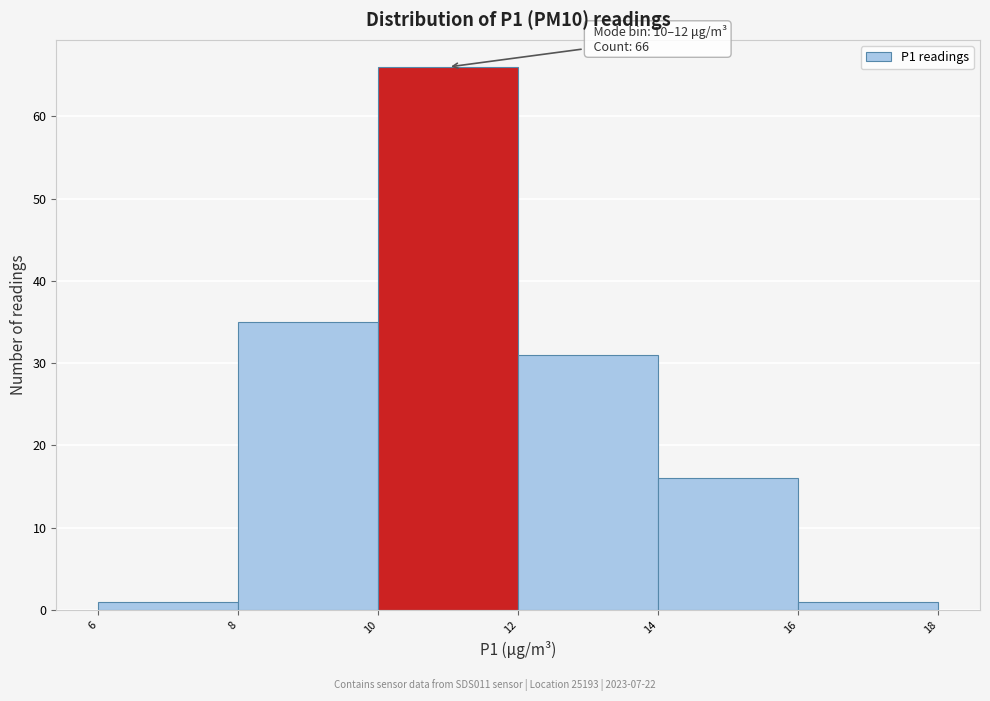

Which range on the x-axis has the tallest bar?

10 to 12